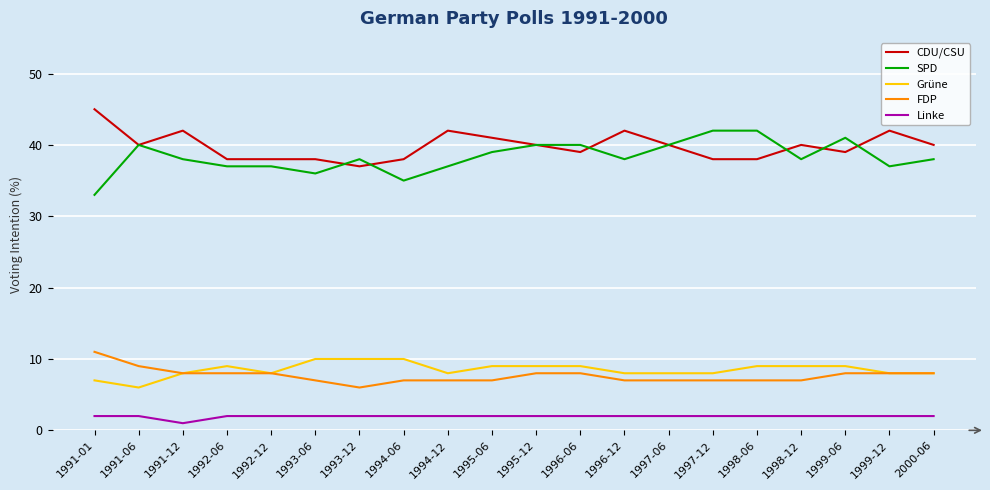

How many lines are shown in the chart?

5